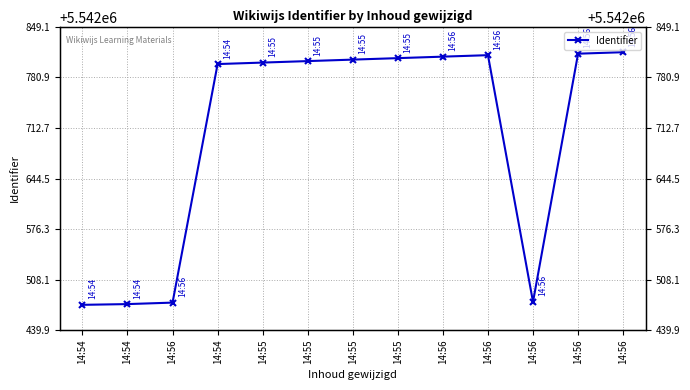

The chart shows a value of 3614372 at 14:54. True or false?

False